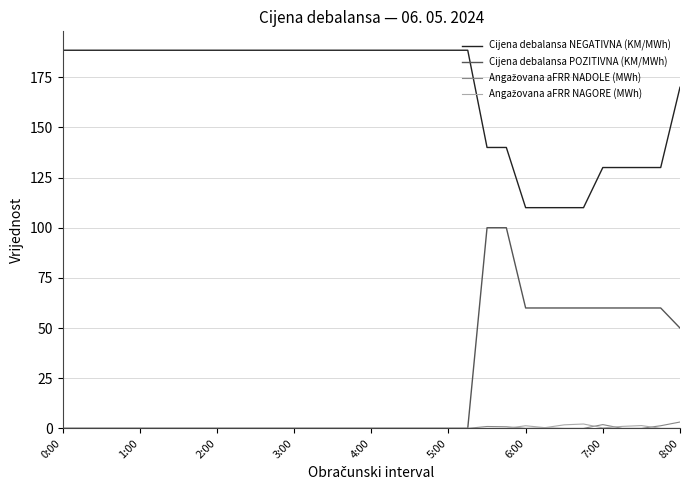

Which series has the widest spread of values?

Cijena debalansa POZITIVNA (KM/MWh)